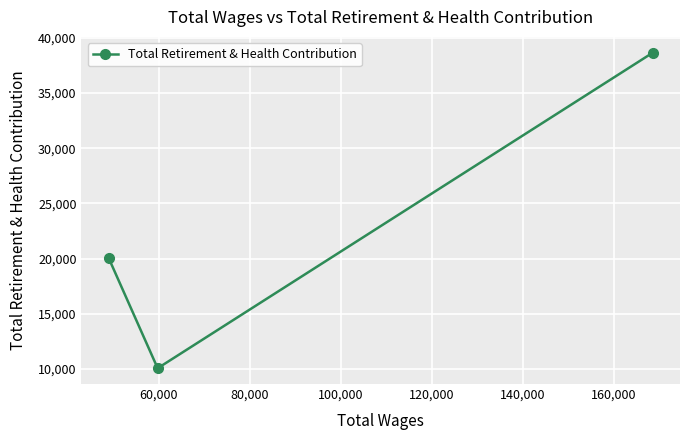

Reading left to right, list all the values displayed in this chart.

20047	10056	38669